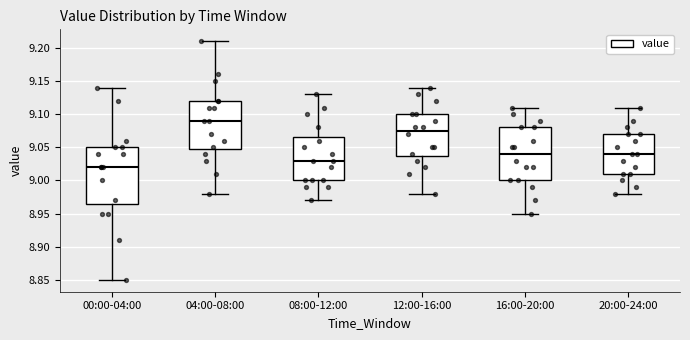

Where does the lower whisker of the box for 12:00-16:00 end on the y-axis? The values are not printed on the chart, so give them approximately, as read against the axis.

8.980